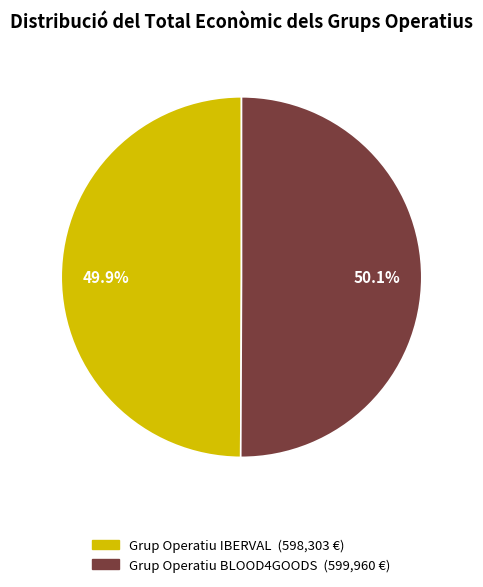

True or false: Grup Operatiu IBERVAL accounts for 50% of the total.

True